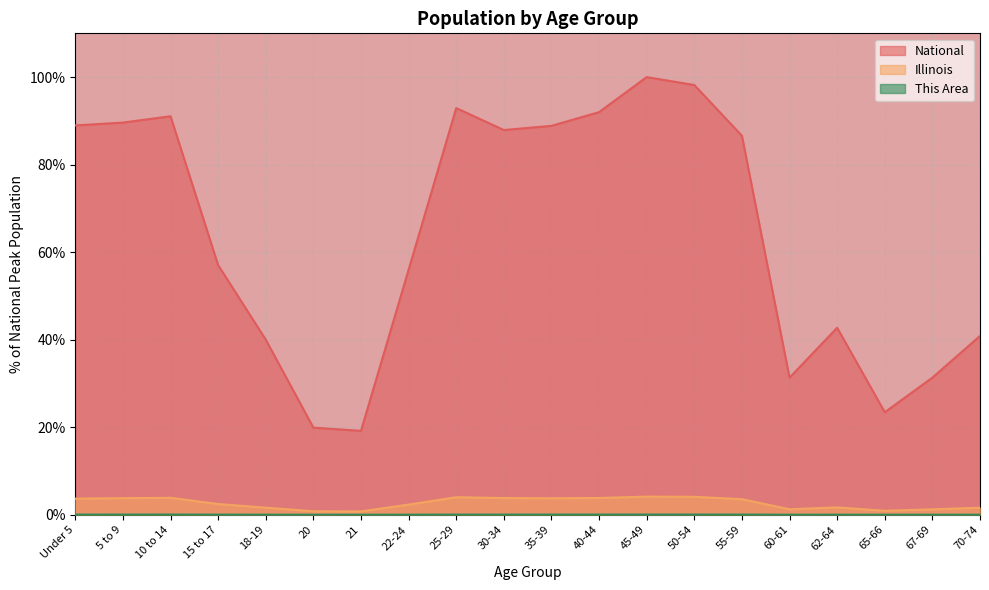

Is the value of This Area at 50-54 greater than the value of National at 21?

No